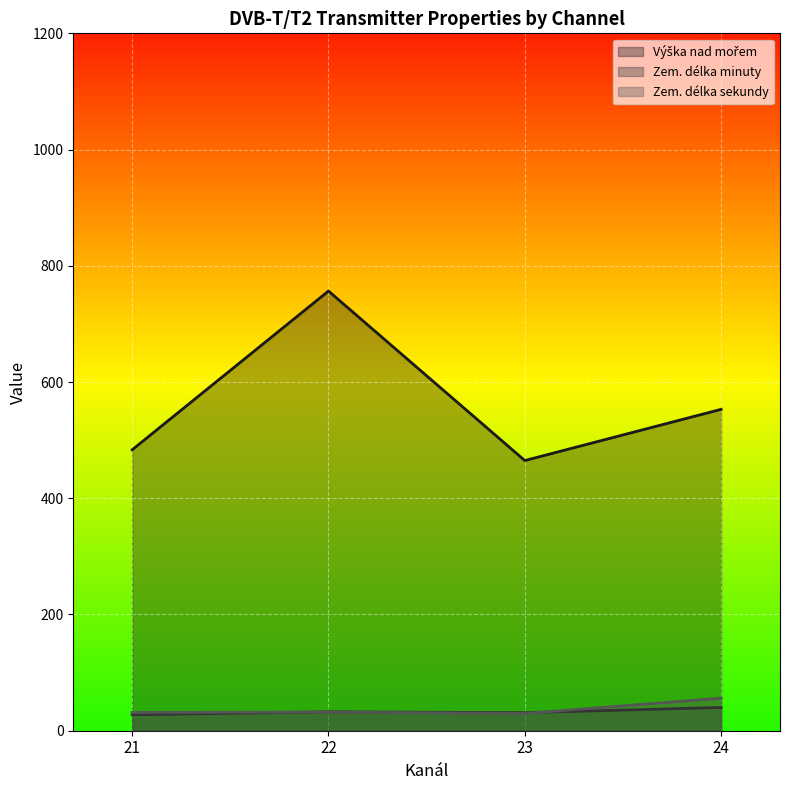

At which category is the sum across all series the highest?

22